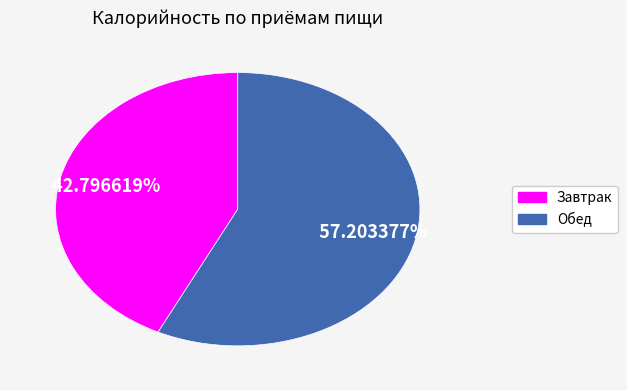

To the nearest percent, what percentage of the pie is Завтрак?

43%